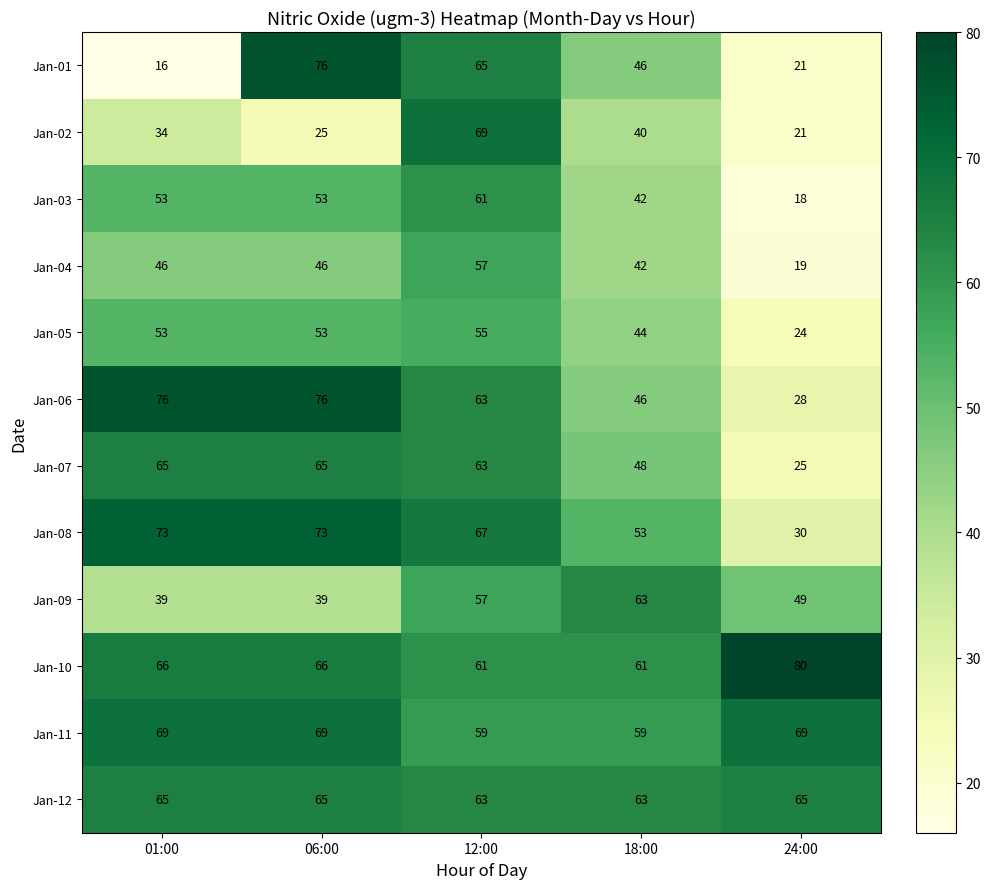

Which series has the largest range (max minus min)?

Jan-01